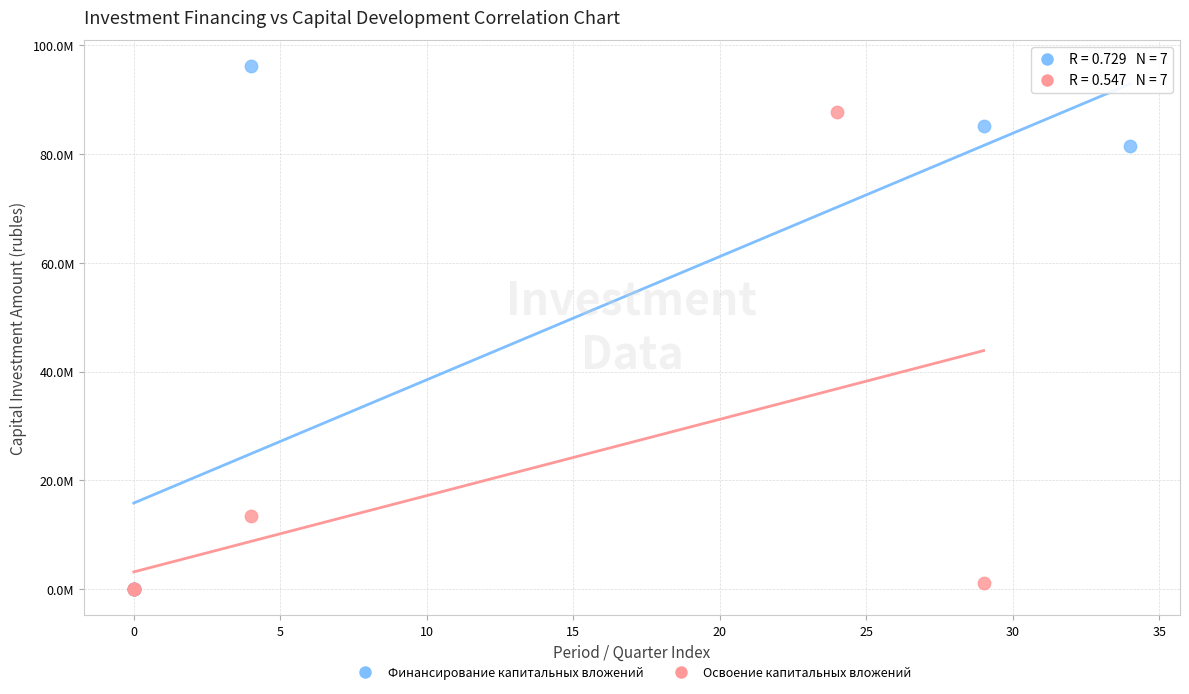

Which series has the largest Y range (max minus min)?

Финансирование капитальных вложений